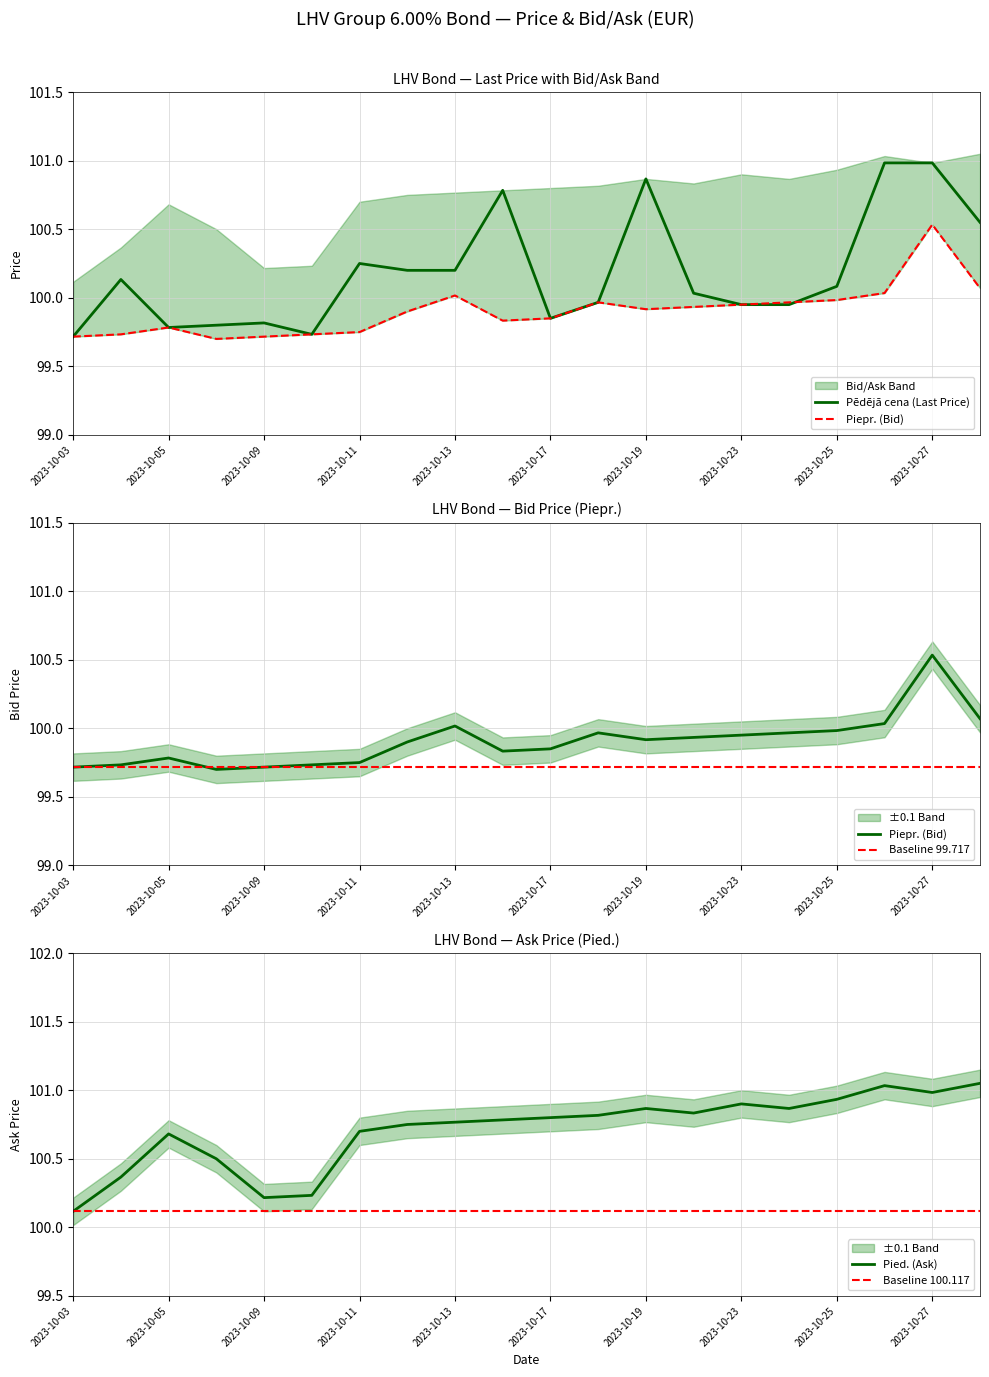

The value of Baseline 100.117 at 2023-10-05 is 170.6. True or false?

False